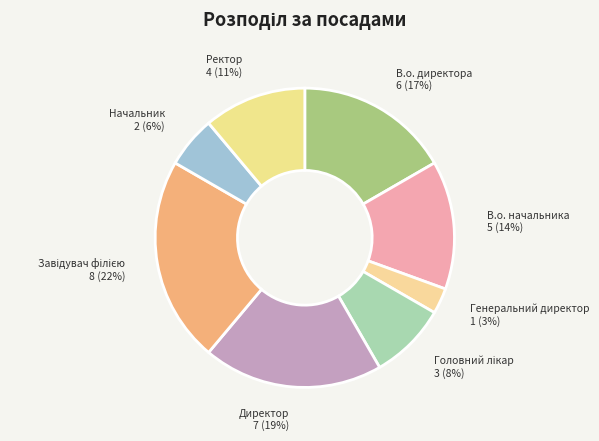

Which slice is the smallest?

Генеральний директор